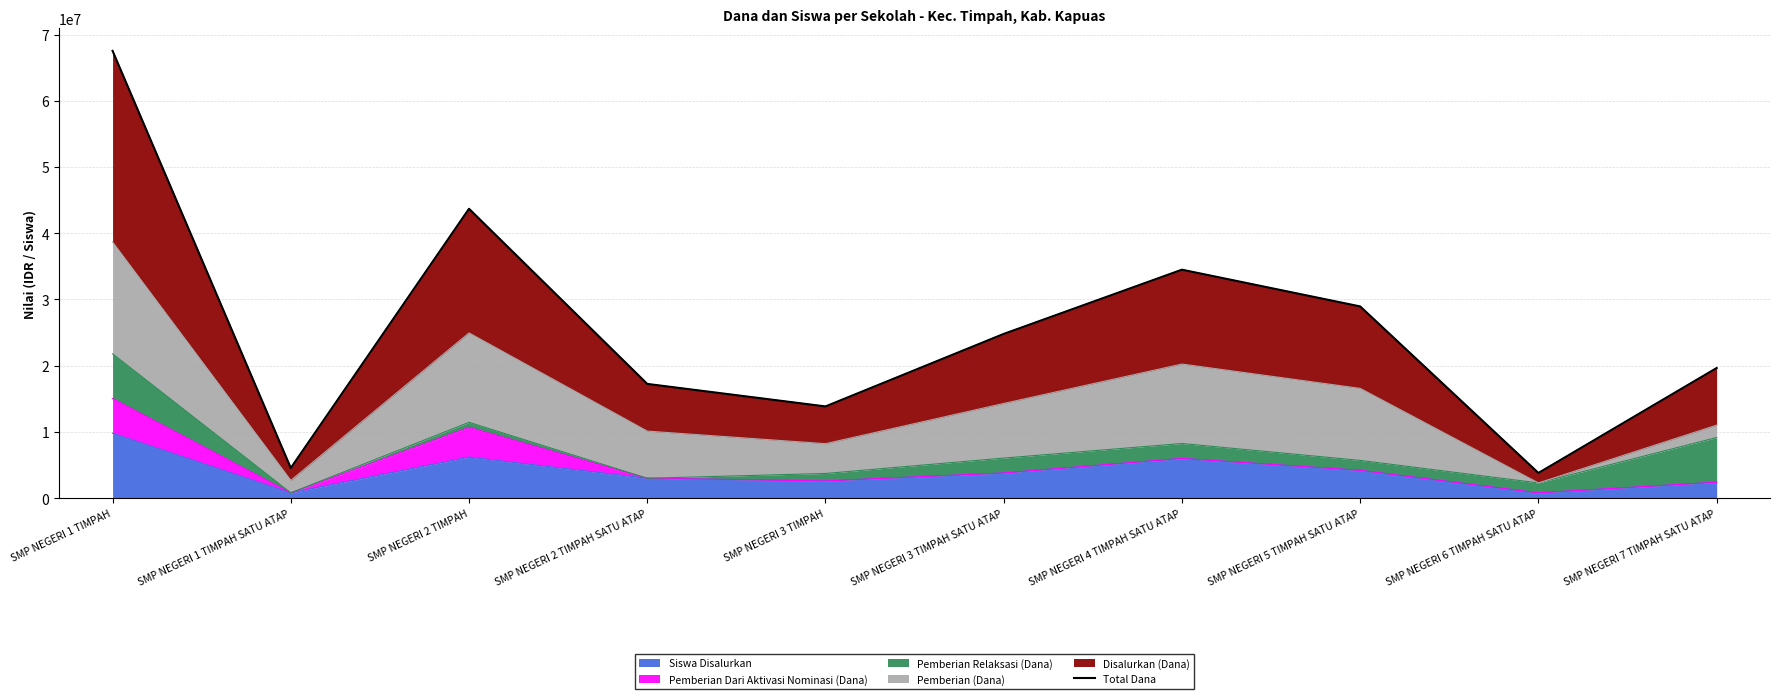

What is the difference between the maximum and minimum values?

63750000